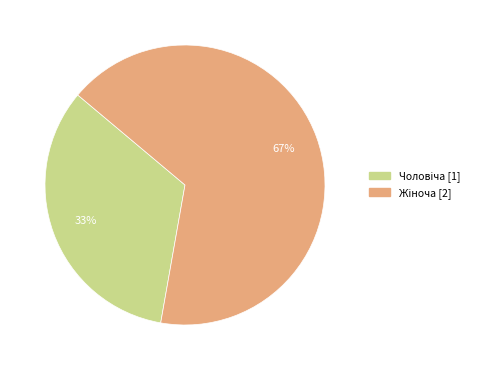

Is there a majority slice in this chart?

Yes